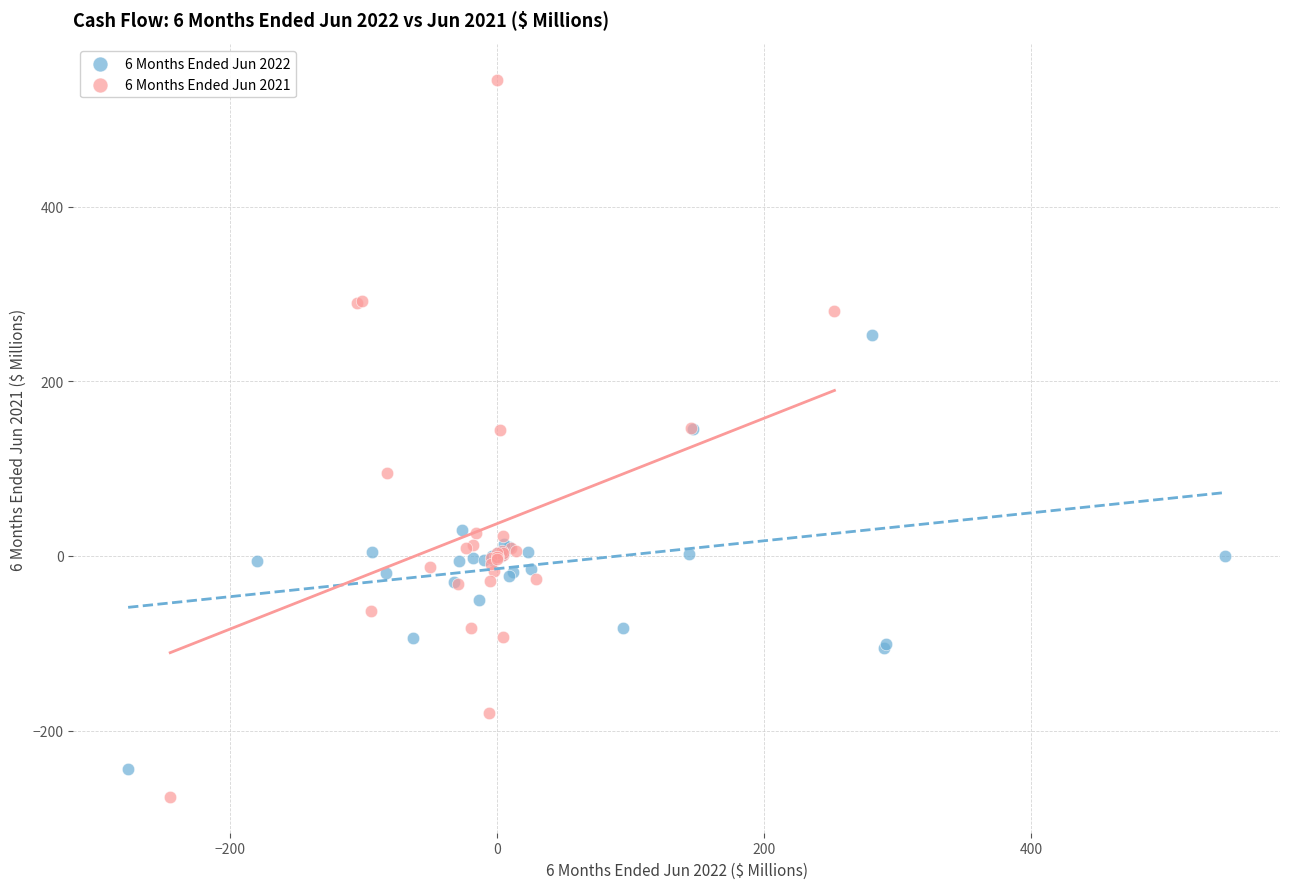

What are all the series names shown in the legend?

6 Months Ended Jun 2022, 6 Months Ended Jun 2021